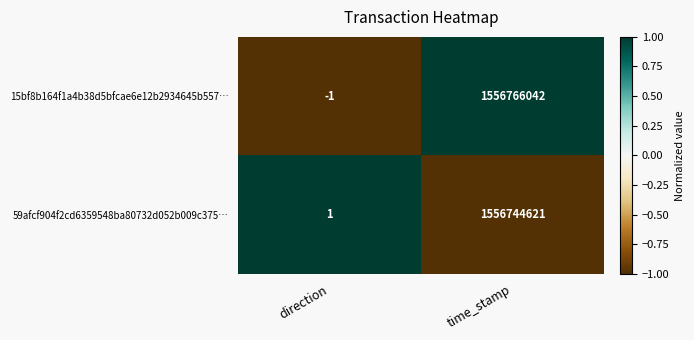

Count the number of data series in this chart.

2